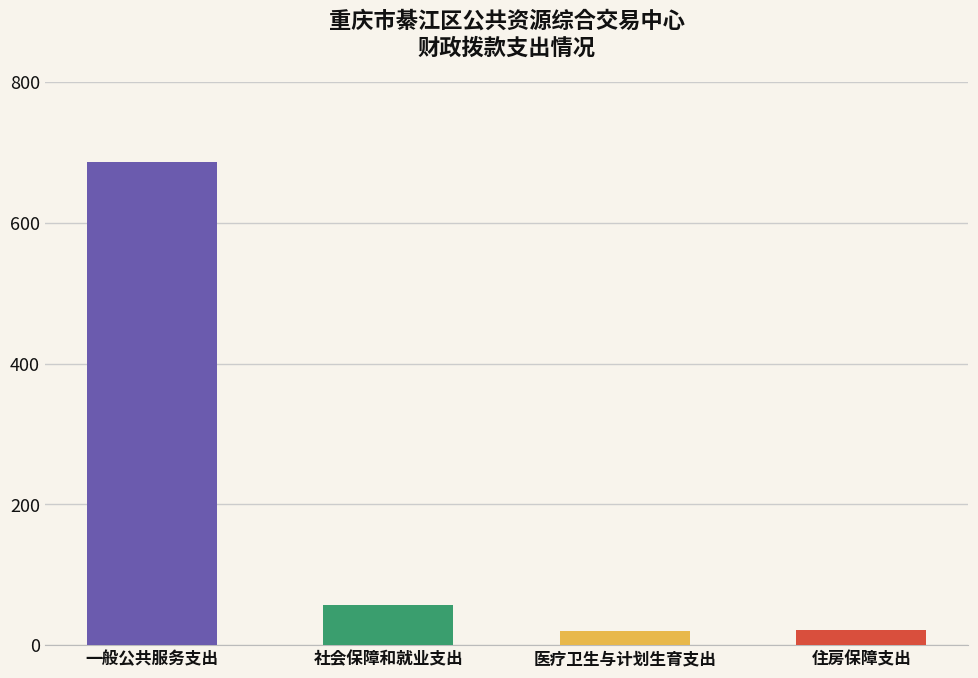

Are the bars grouped side by side (vs. stacked)?

No